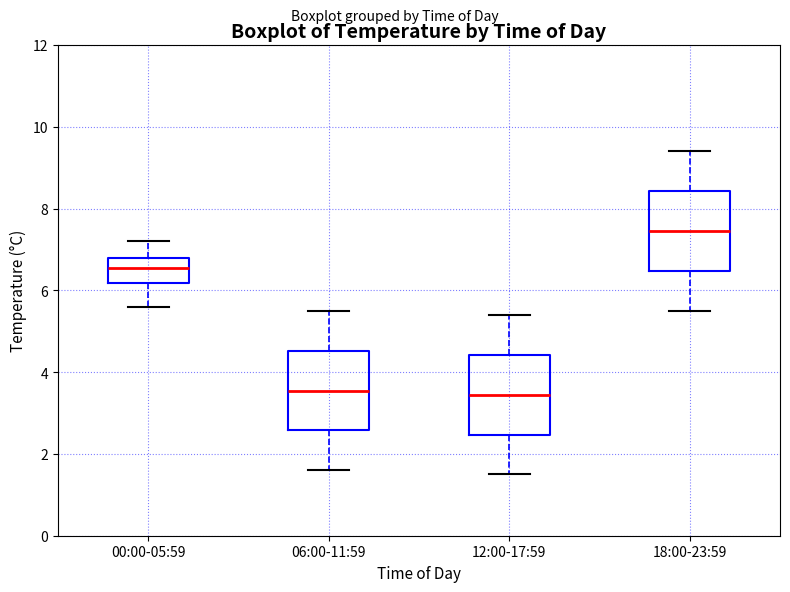

Where is the upper edge of the box for 18:00-23:59 on the y-axis? The values are not printed on the chart, so give them approximately, as read against the axis.

8.4